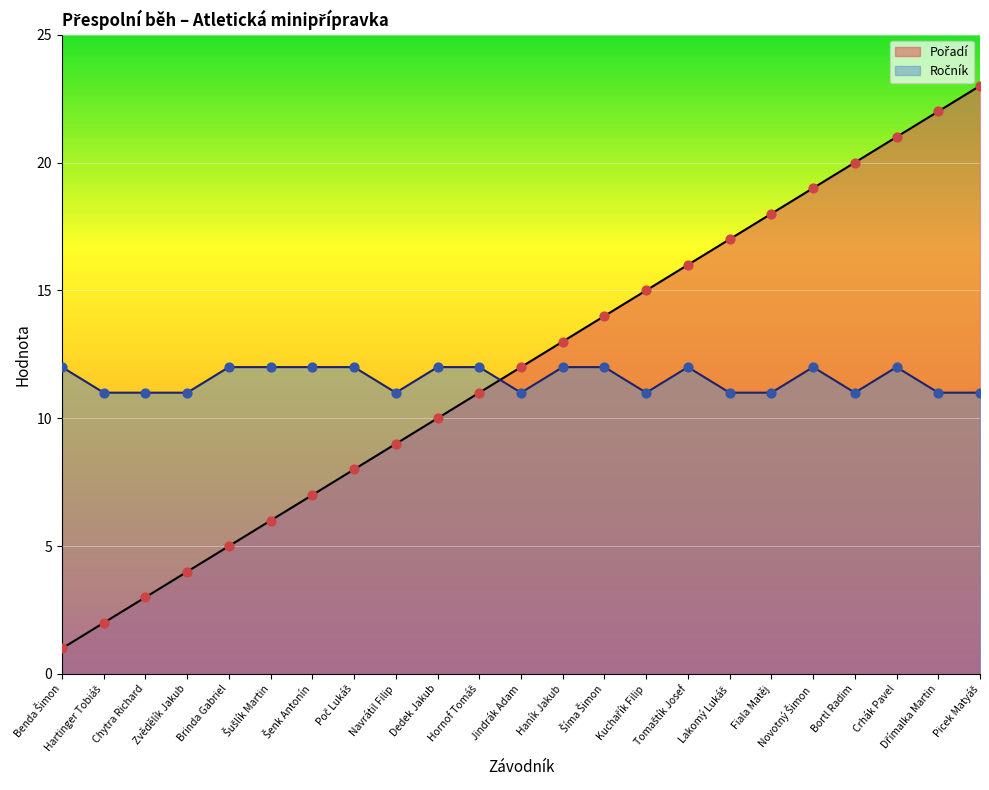

Which series reaches the maximum Y coordinate?

Pořadí